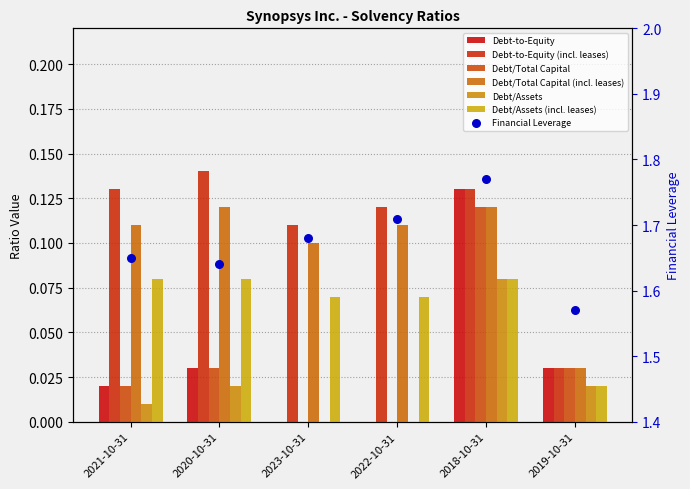

Which series has the widest spread of Y values?

Debt-to-Equity